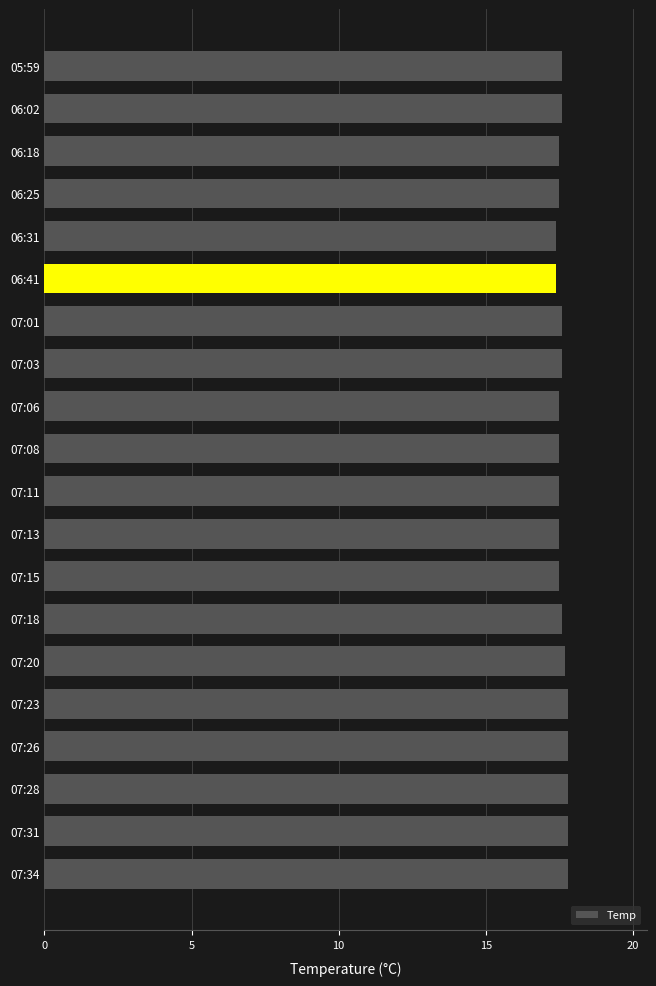

Reading bottom to top, what are all the values shown in this chart?

17.8	17.8	17.8	17.8	17.8	17.7	17.6	17.5	17.5	17.5	17.5	17.5	17.6	17.6	17.4	17.4	17.5	17.5	17.6	17.6